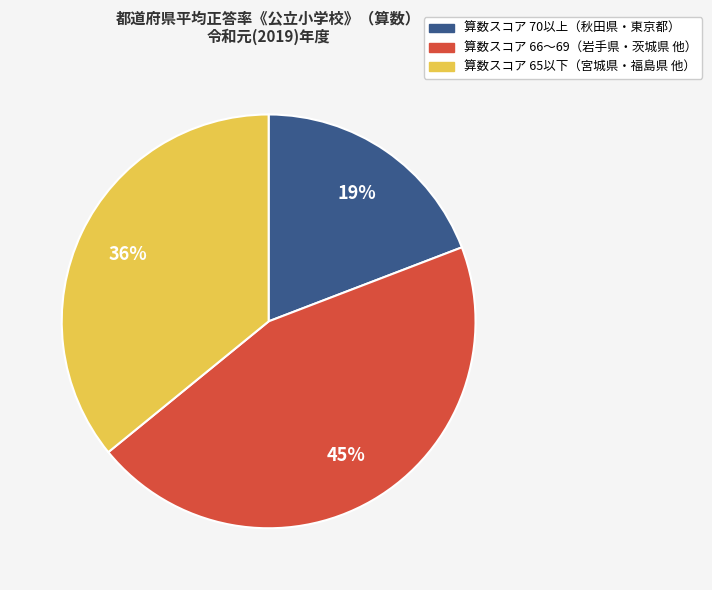

Is there a majority slice in this chart?

No